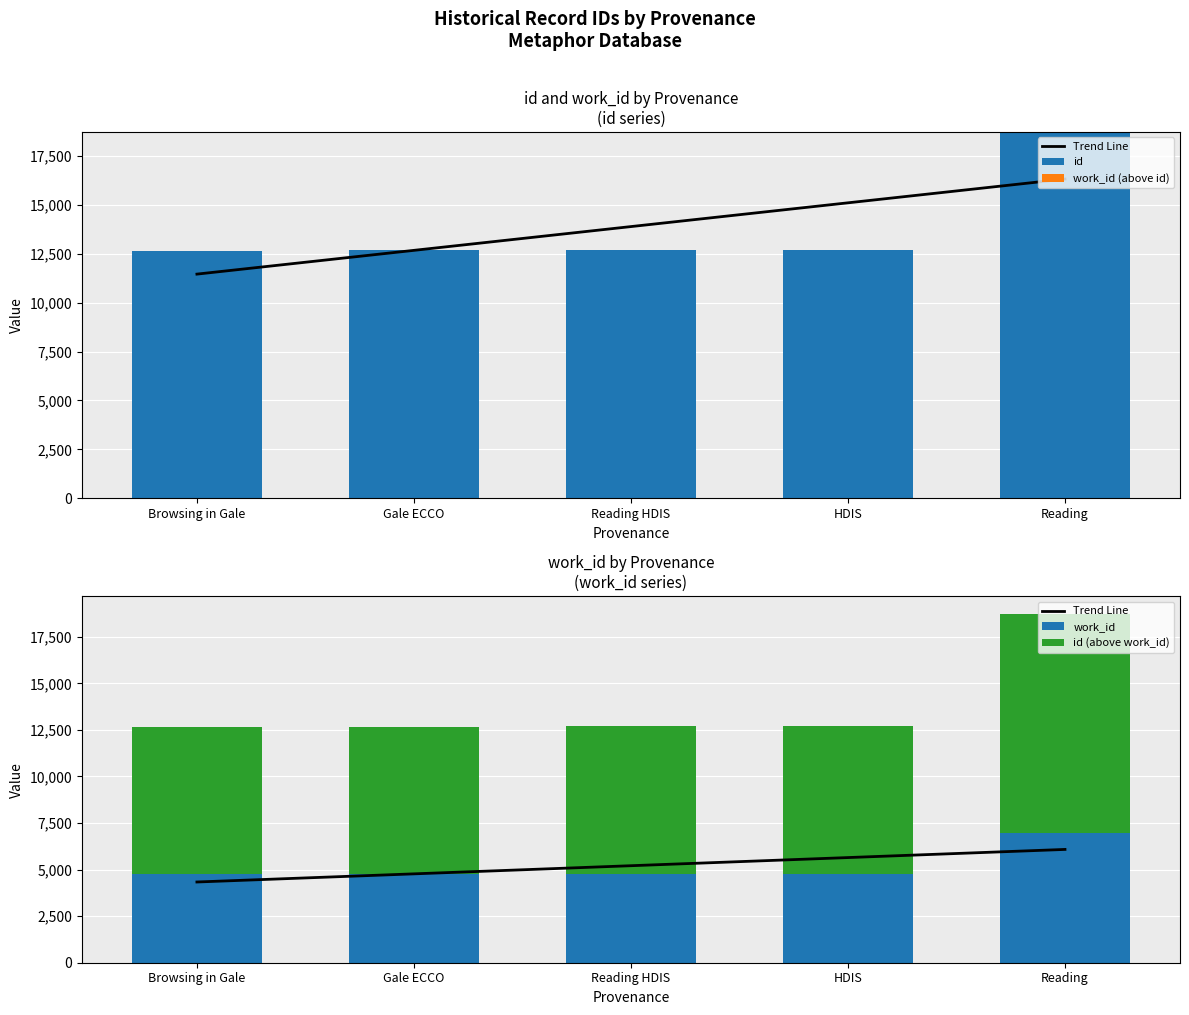

What is the minimum value for work_id?

4768